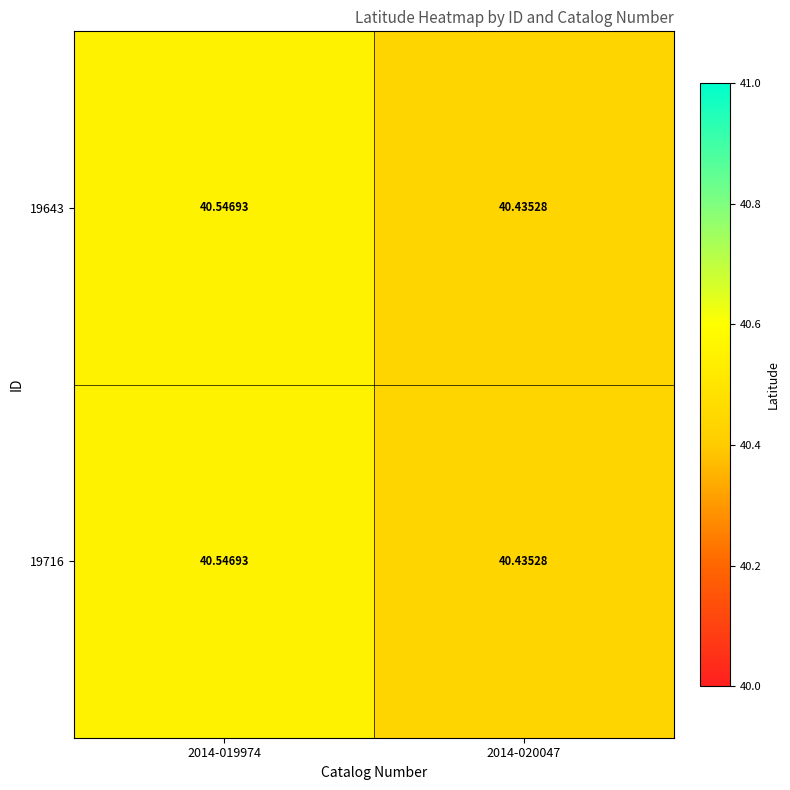

At which category does the chart reach its minimum across all series?

2014-020047